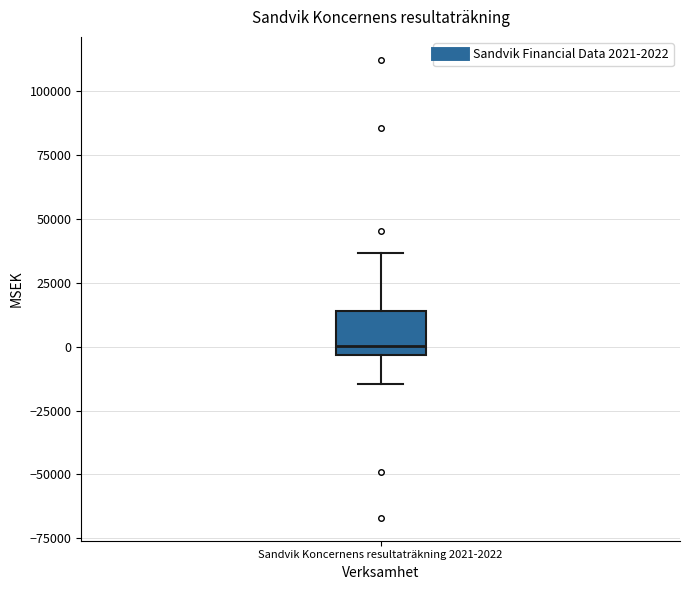

Read this box plot against the y-axis: the position of the median line, the range covered by the box, and the ends of both whiskers. The values are not printed on the chart, so give them approximately, as read against the axis.

median 0, box -5000 to 15000, whiskers -15000 to 35000